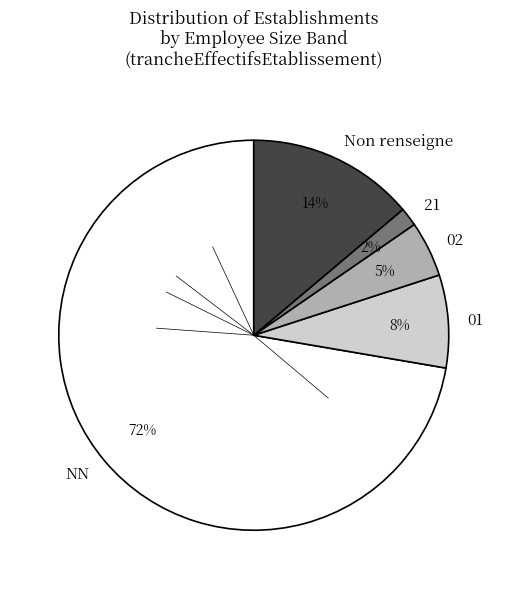

The 01 slice represents 8% of the pie. True or false?

True